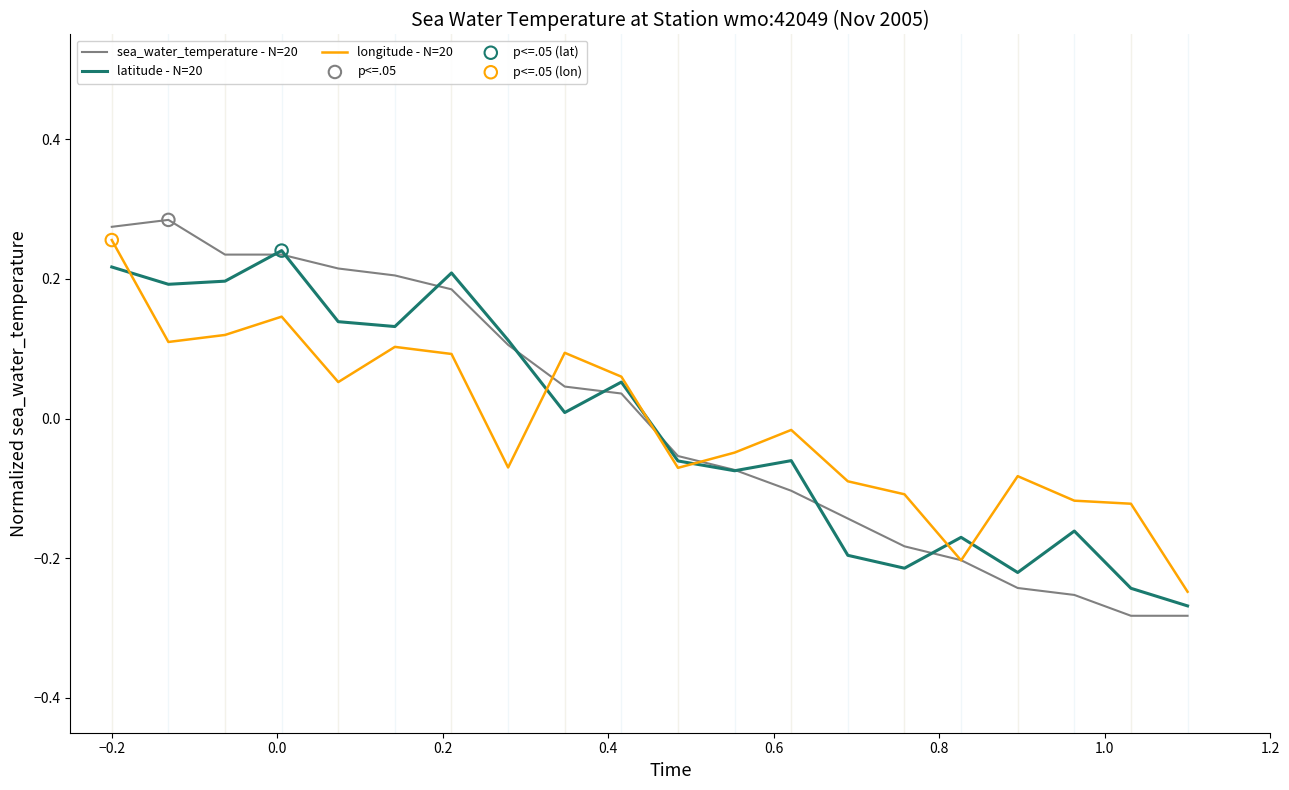

Which series has the widest spread of values?

sea_water_temperature - N=20